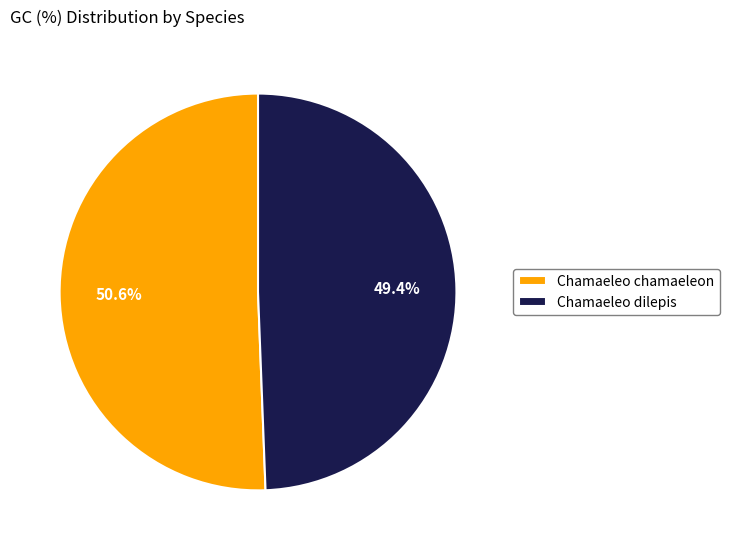

Which has a higher value, Chamaeleo chamaeleon or Chamaeleo dilepis?

Chamaeleo chamaeleon